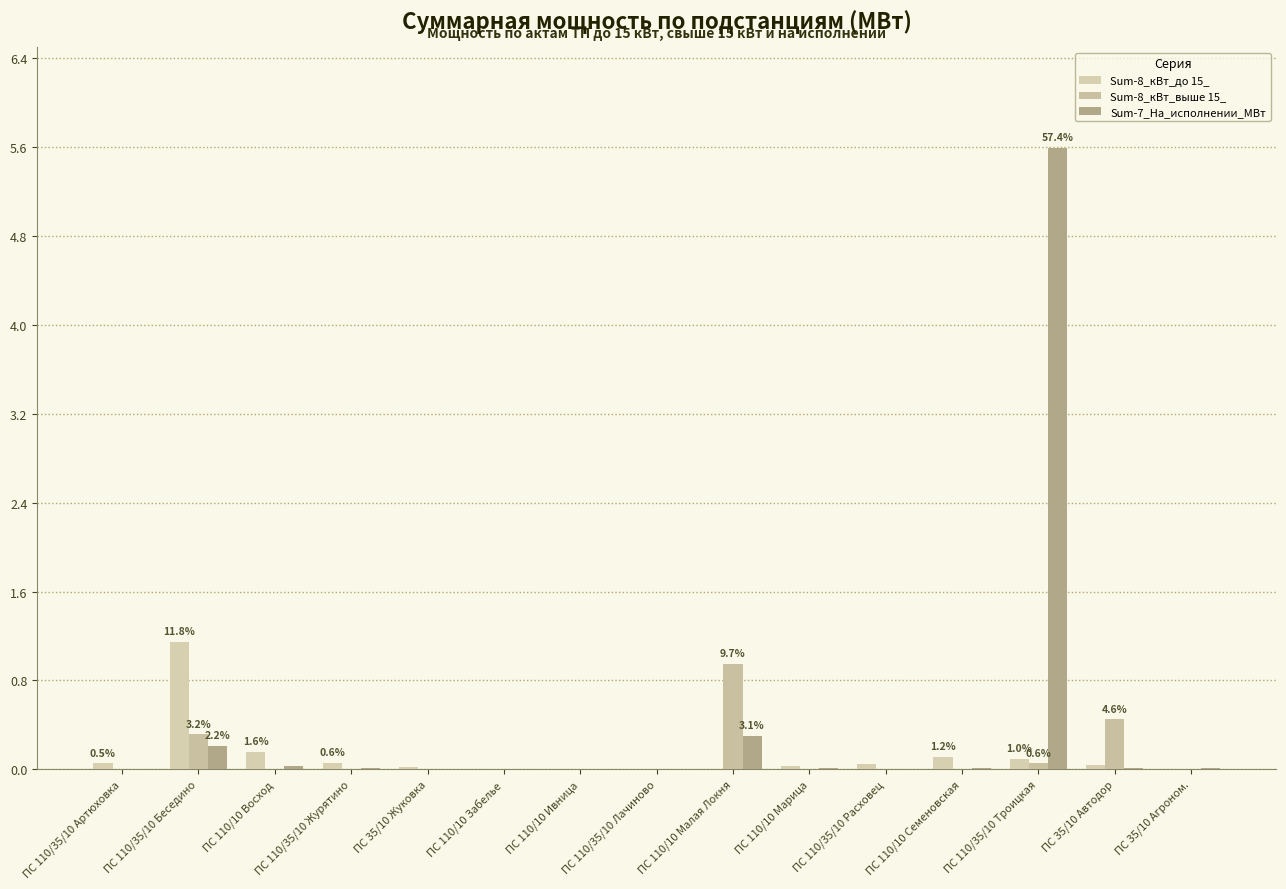

Where is Sum-8_кВт_выше 15_ nearest to the value 0?

ПС 110/35/10 Артюховка